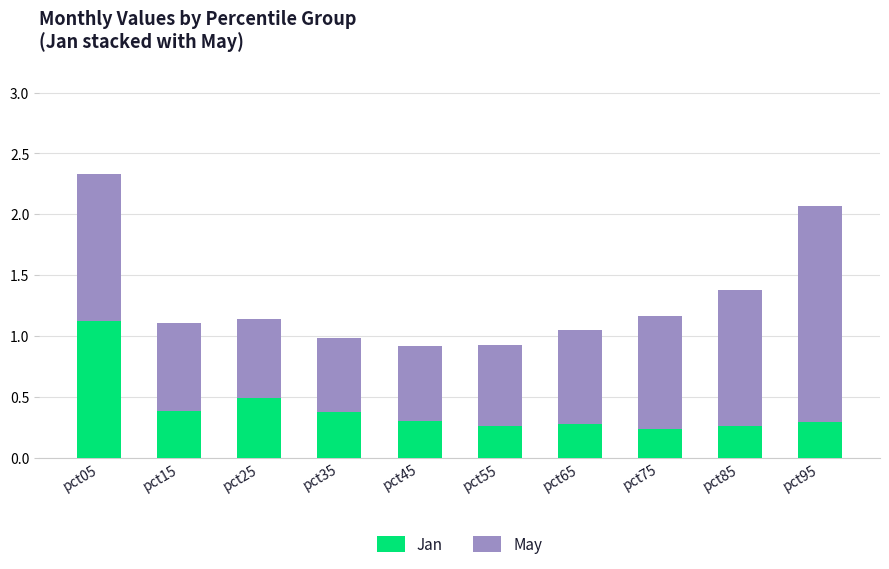

At which category is the sum across all series the highest?

pct05